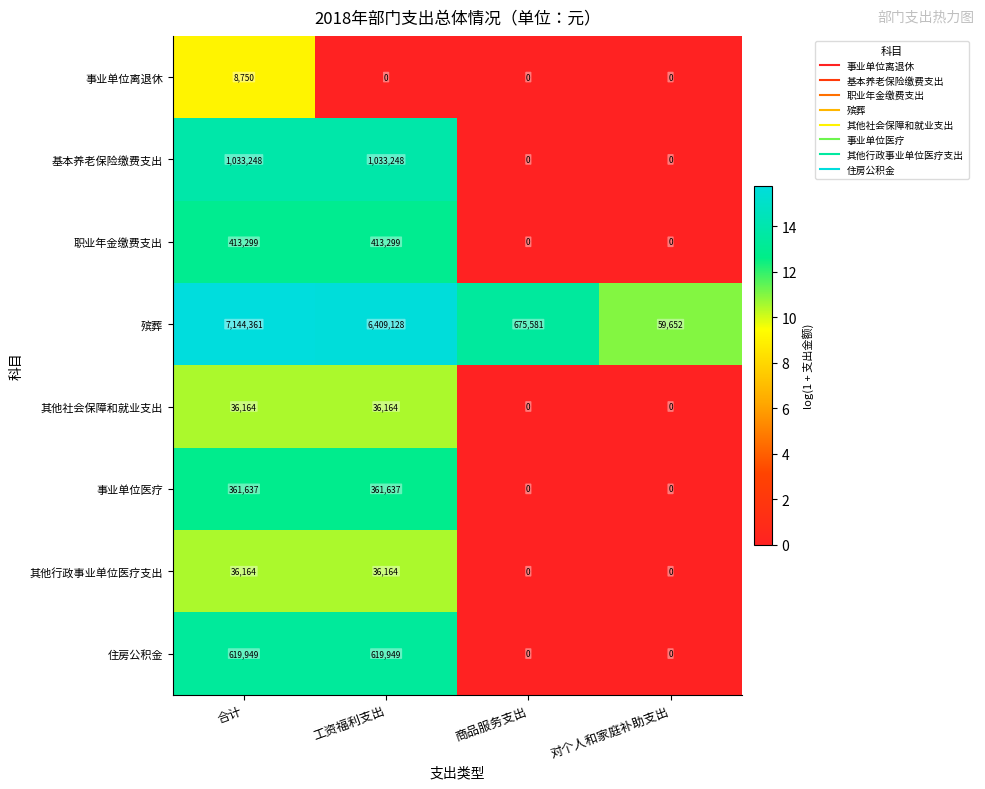

How many 事业单位离退休 values are between 0 and 8750?

4